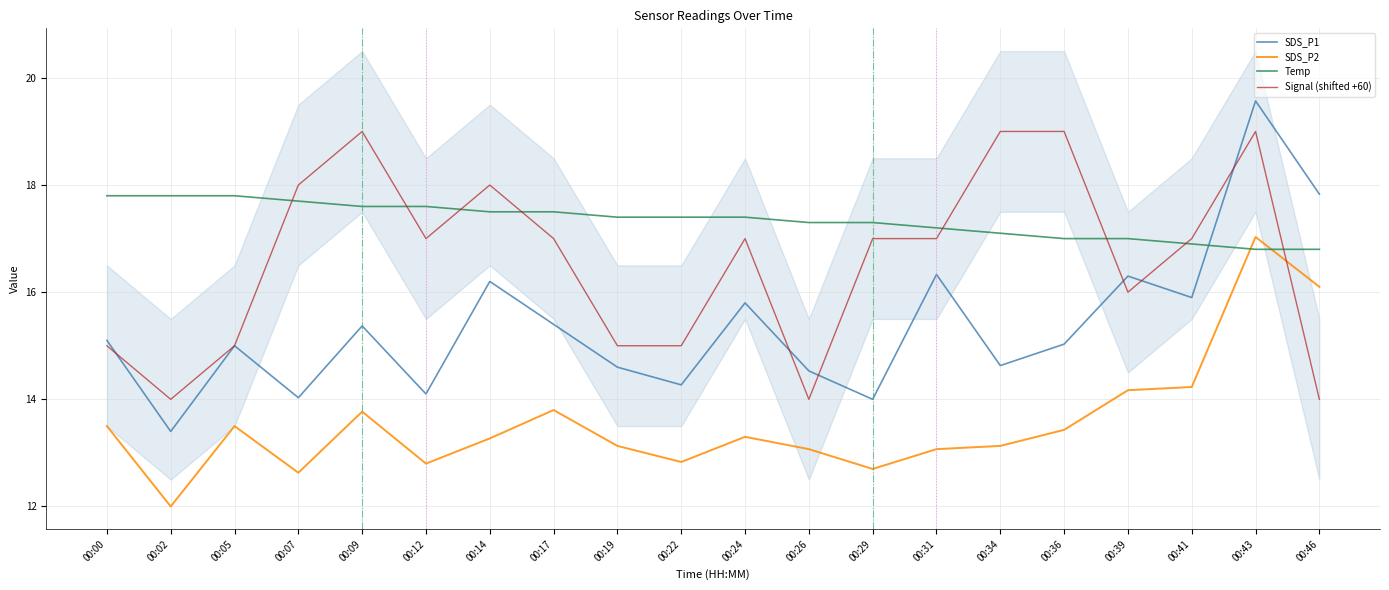

Count the number of data series in this chart.

4